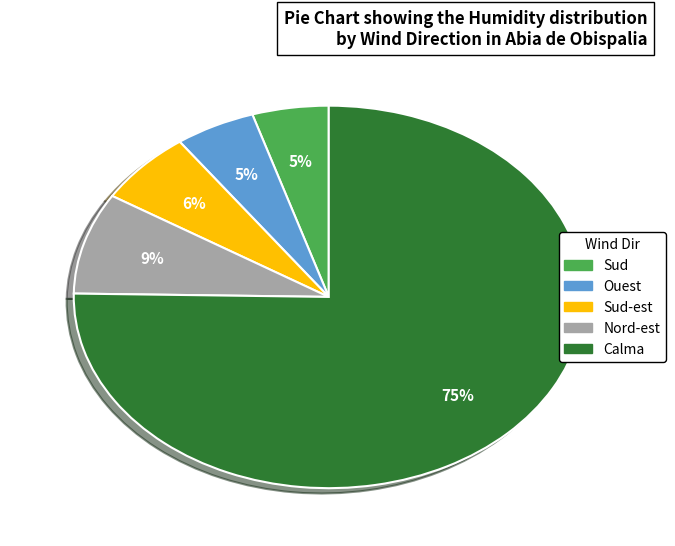

Is there a majority slice in this chart?

Yes